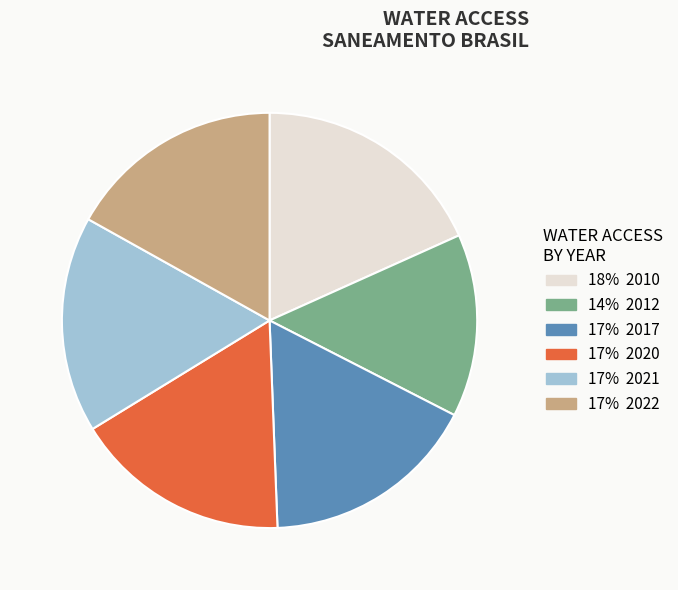

Is there a majority slice in this chart?

No